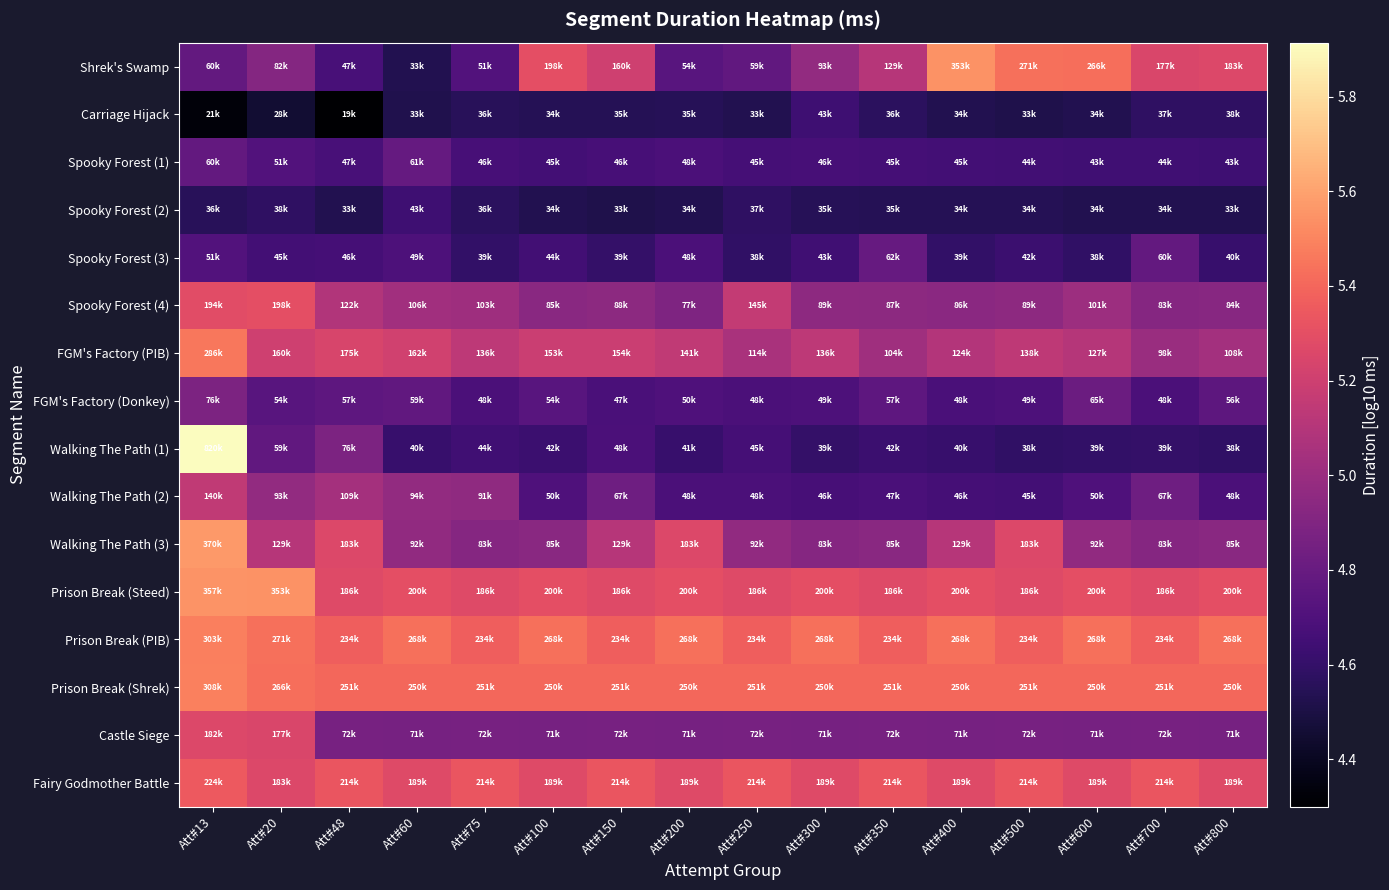

Reading left to right, what are all the values shown in this chart?

Shrek's Swamp: Att#13=4.8	Att#20=4.9	Att#48=4.7	Att#60=4.5	Att#75=4.7	Att#100=5.3	Att#150=5.2	Att#200=4.7	Att#250=4.8	Att#300=5.0	Att#350=5.1	Att#400=5.5	Att#500=5.4	Att#600=5.4	Att#700=5.2	Att#800=5.3
Carriage Hijack: Att#13=4.3	Att#20=4.5	Att#48=4.3	Att#60=4.5	Att#75=4.6	Att#100=4.5	Att#150=4.5	Att#200=4.5	Att#250=4.5	Att#300=4.6	Att#350=4.6	Att#400=4.5	Att#500=4.5	Att#600=4.5	Att#700=4.6	Att#800=4.6
Spooky Forest (1): Att#13=4.8	Att#20=4.7	Att#48=4.7	Att#60=4.8	Att#75=4.7	Att#100=4.7	Att#150=4.7	Att#200=4.7	Att#250=4.7	Att#300=4.7	Att#350=4.7	Att#400=4.7	Att#500=4.7	Att#600=4.6	Att#700=4.6	Att#800=4.6
Spooky Forest (2): Att#13=4.6	Att#20=4.6	Att#48=4.5	Att#60=4.6	Att#75=4.6	Att#100=4.5	Att#150=4.5	Att#200=4.5	Att#250=4.6	Att#300=4.5	Att#350=4.5	Att#400=4.5	Att#500=4.5	Att#600=4.5	Att#700=4.5	Att#800=4.5
Spooky Forest (3): Att#13=4.7	Att#20=4.7	Att#48=4.7	Att#60=4.7	Att#75=4.6	Att#100=4.6	Att#150=4.6	Att#200=4.7	Att#250=4.6	Att#300=4.6	Att#350=4.8	Att#400=4.6	Att#500=4.6	Att#600=4.6	Att#700=4.8	Att#800=4.6
Spooky Forest (4): Att#13=5.3	Att#20=5.3	Att#48=5.1	Att#60=5.0	Att#75=5.0	Att#100=4.9	Att#150=4.9	Att#200=4.9	Att#250=5.2	Att#300=5.0	Att#350=4.9	Att#400=4.9	Att#500=4.9	Att#600=5.0	Att#700=4.9	Att#800=4.9
FGM's Factory (PIB): Att#13=5.5	Att#20=5.2	Att#48=5.2	Att#60=5.2	Att#75=5.1	Att#100=5.2	Att#150=5.2	Att#200=5.2	Att#250=5.1	Att#300=5.1	Att#350=5.0	Att#400=5.1	Att#500=5.1	Att#600=5.1	Att#700=5.0	Att#800=5.0
FGM's Factory (Donkey): Att#13=4.9	Att#20=4.7	Att#48=4.8	Att#60=4.8	Att#75=4.7	Att#100=4.7	Att#150=4.7	Att#200=4.7	Att#250=4.7	Att#300=4.7	Att#350=4.8	Att#400=4.7	Att#500=4.7	Att#600=4.8	Att#700=4.7	Att#800=4.8
Walking The Path (1): Att#13=5.9	Att#20=4.8	Att#48=4.9	Att#60=4.6	Att#75=4.6	Att#100=4.6	Att#150=4.7	Att#200=4.6	Att#250=4.7	Att#300=4.6	Att#350=4.6	Att#400=4.6	Att#500=4.6	Att#600=4.6	Att#700=4.6	Att#800=4.6
Walking The Path (2): Att#13=5.1	Att#20=5.0	Att#48=5.0	Att#60=5.0	Att#75=5.0	Att#100=4.7	Att#150=4.8	Att#200=4.7	Att#250=4.7	Att#300=4.7	Att#350=4.7	Att#400=4.7	Att#500=4.7	Att#600=4.7	Att#700=4.8	Att#800=4.7
Walking The Path (3): Att#13=5.6	Att#20=5.1	Att#48=5.3	Att#60=5.0	Att#75=4.9	Att#100=4.9	Att#150=5.1	Att#200=5.3	Att#250=5.0	Att#300=4.9	Att#350=4.9	Att#400=5.1	Att#500=5.3	Att#600=5.0	Att#700=4.9	Att#800=4.9
Prison Break (Steed): Att#13=5.6	Att#20=5.5	Att#48=5.3	Att#60=5.3	Att#75=5.3	Att#100=5.3	Att#150=5.3	Att#200=5.3	Att#250=5.3	Att#300=5.3	Att#350=5.3	Att#400=5.3	Att#500=5.3	Att#600=5.3	Att#700=5.3	Att#800=5.3
Prison Break (PIB): Att#13=5.5	Att#20=5.4	Att#48=5.4	Att#60=5.4	Att#75=5.4	Att#100=5.4	Att#150=5.4	Att#200=5.4	Att#250=5.4	Att#300=5.4	Att#350=5.4	Att#400=5.4	Att#500=5.4	Att#600=5.4	Att#700=5.4	Att#800=5.4
Prison Break (Shrek): Att#13=5.5	Att#20=5.4	Att#48=5.4	Att#60=5.4	Att#75=5.4	Att#100=5.4	Att#150=5.4	Att#200=5.4	Att#250=5.4	Att#300=5.4	Att#350=5.4	Att#400=5.4	Att#500=5.4	Att#600=5.4	Att#700=5.4	Att#800=5.4
Castle Siege: Att#13=5.3	Att#20=5.2	Att#48=4.9	Att#60=4.9	Att#75=4.9	Att#100=4.9	Att#150=4.9	Att#200=4.9	Att#250=4.9	Att#300=4.9	Att#350=4.9	Att#400=4.9	Att#500=4.9	Att#600=4.9	Att#700=4.9	Att#800=4.9
Fairy Godmother Battle: Att#13=5.4	Att#20=5.3	Att#48=5.3	Att#60=5.3	Att#75=5.3	Att#100=5.3	Att#150=5.3	Att#200=5.3	Att#250=5.3	Att#300=5.3	Att#350=5.3	Att#400=5.3	Att#500=5.3	Att#600=5.3	Att#700=5.3	Att#800=5.3